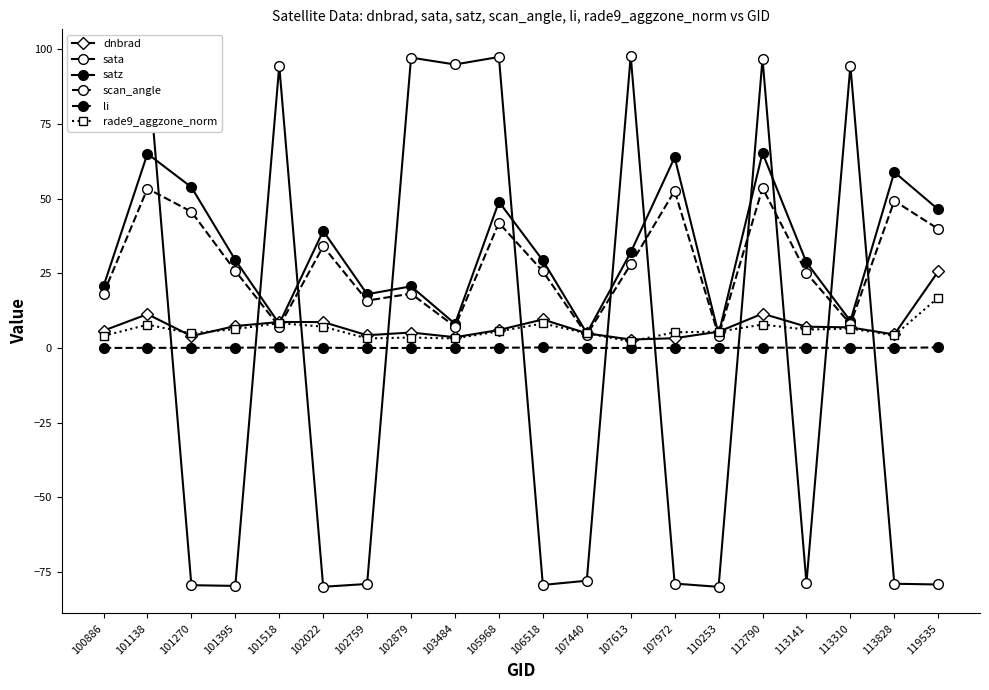

Is this an area chart (filled region under the line)?

No